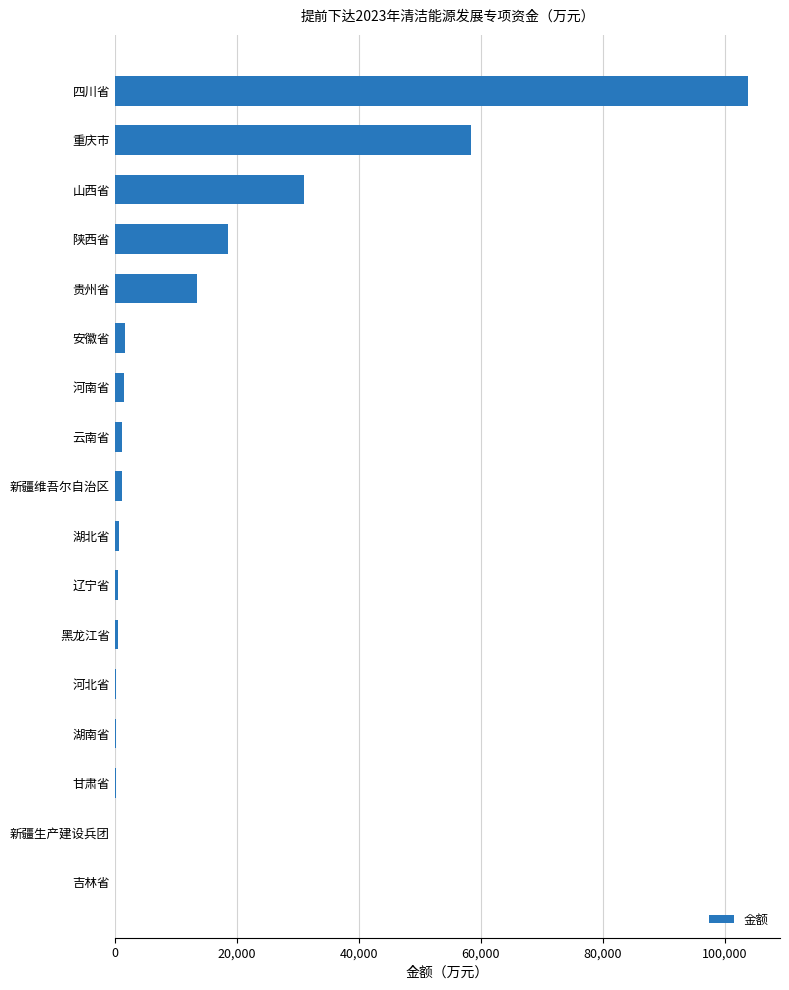

Between 湖北省 and 四川省, which is larger?

四川省